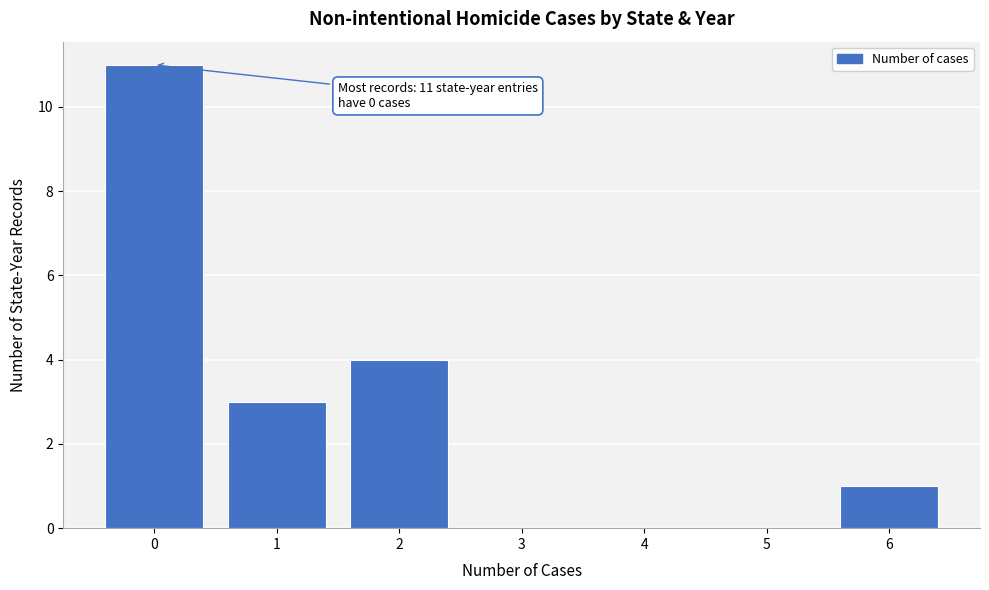

Reading right to left, extract all data points from this chart.

6=1	5=0	4=0	3=0	2=4	1=3	0=11